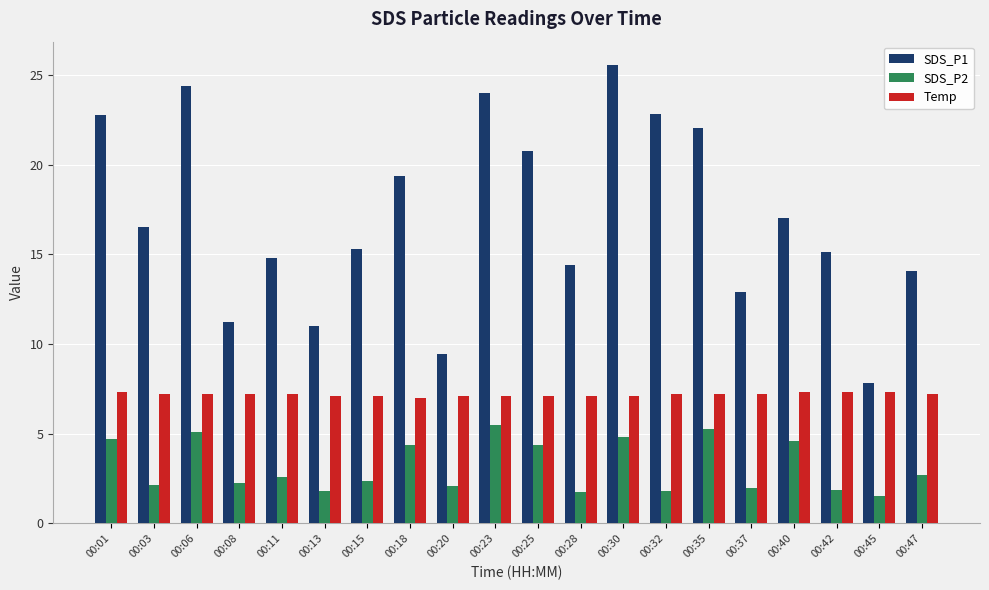

Is it true that SDS_P2 equals 2.1 at 00:03?

True